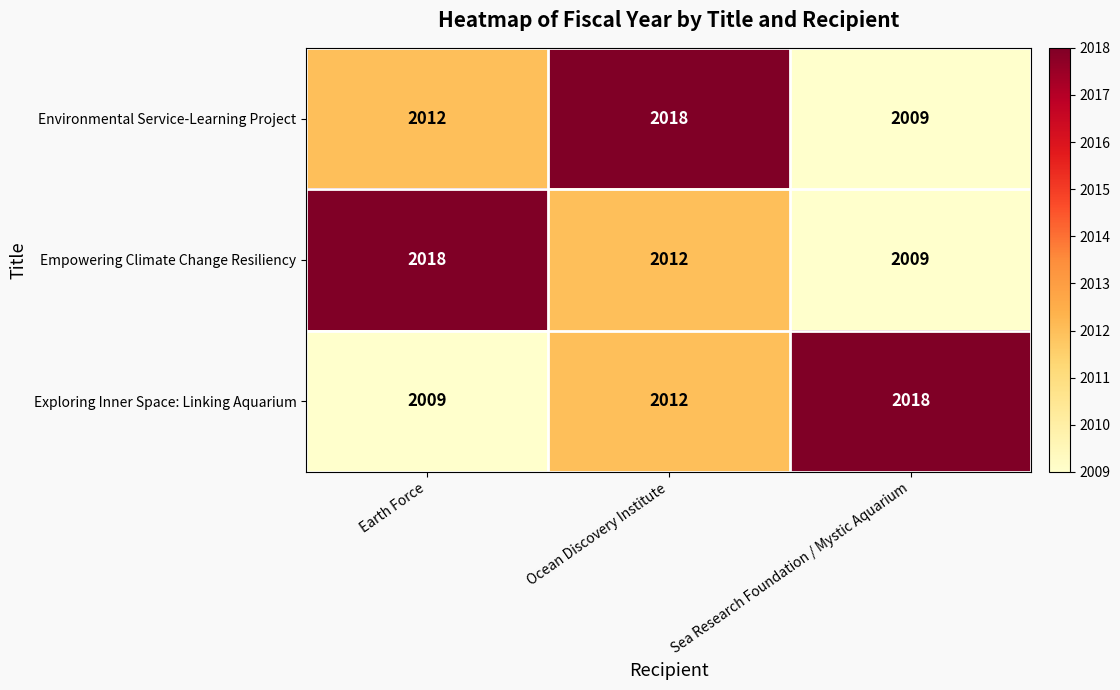

Reading right to left, what are all the values shown in this chart?

Environmental Service-Learning Project: 2009	2018	2012
Empowering Climate Change Resiliency: 2009	2012	2018
Exploring Inner Space: Linking Aquarium: 2018	2012	2009